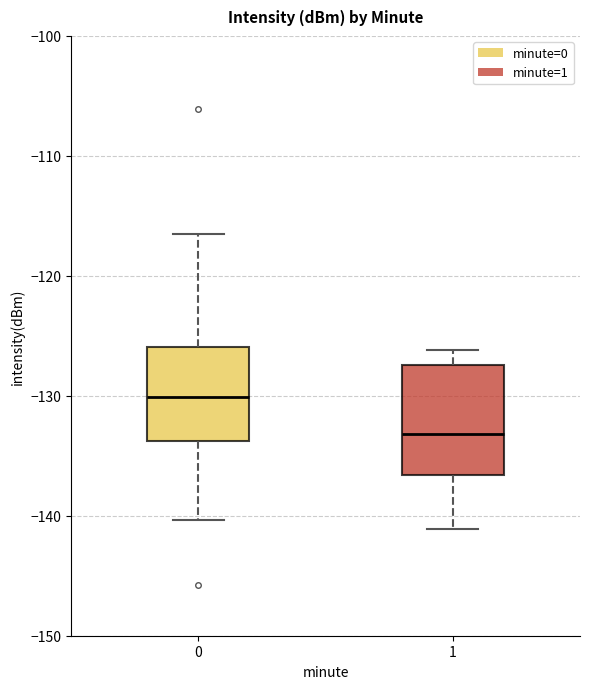

Where does the median line of the box at x = 0 sit on the y-axis? The values are not printed on the chart, so give them approximately, as read against the axis.

-130